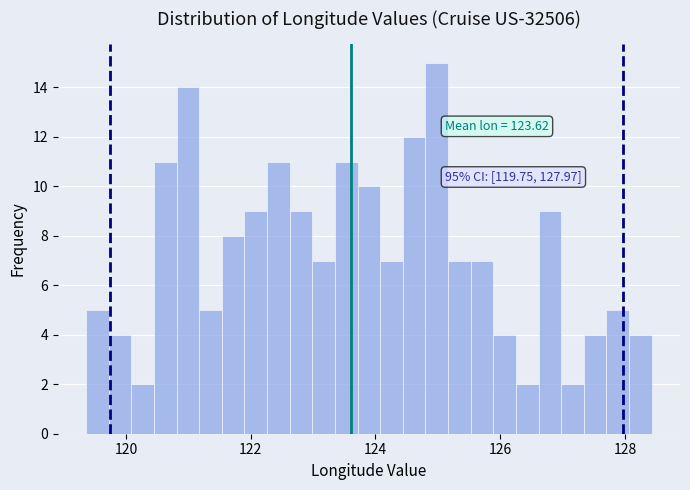

Read against the x-axis, roughly where is the centre of the tallest bar?

125.0